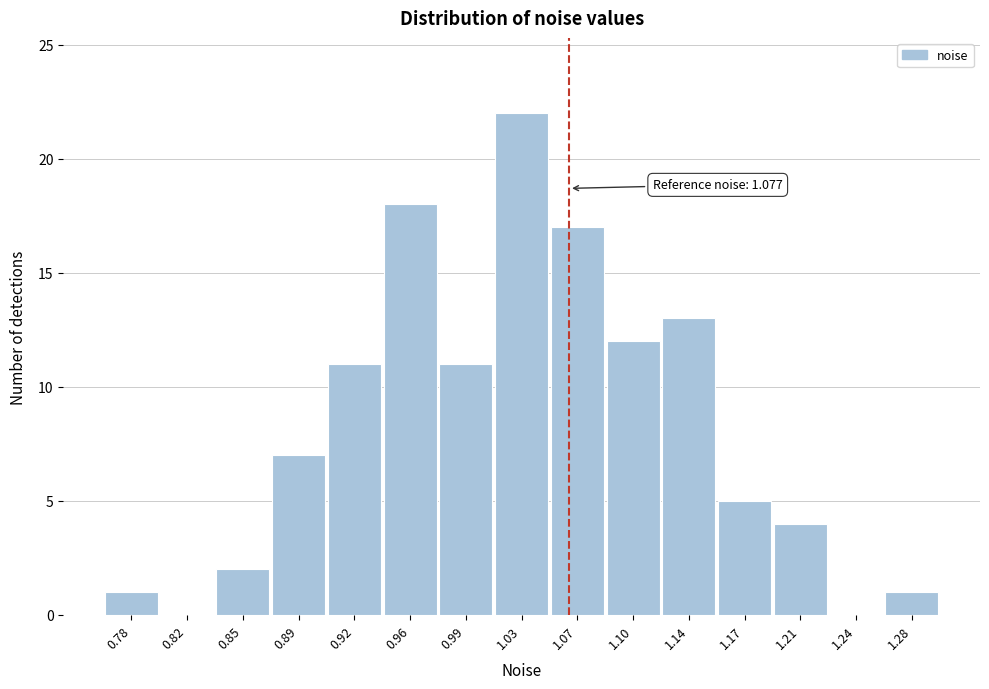

Reading left to right, extract all data points from this chart.

0.78=1	0.82=0	0.85=2	0.89=7	0.92=11	0.96=18	0.99=11	1.03=22	1.07=17	1.10=12	1.14=13	1.17=5	1.21=4	1.24=0	1.28=1